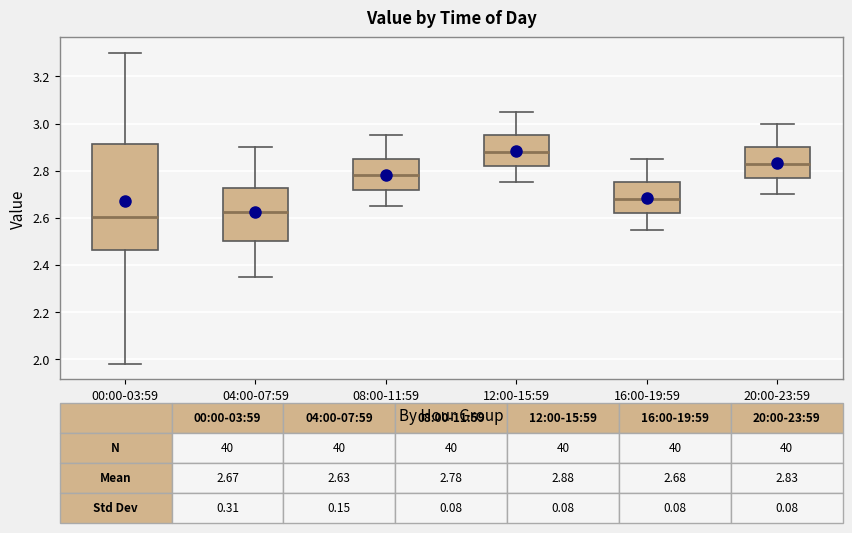

Comparing the boxes themselves (not the whiskers), which one is the tallest?

00:00-03:59